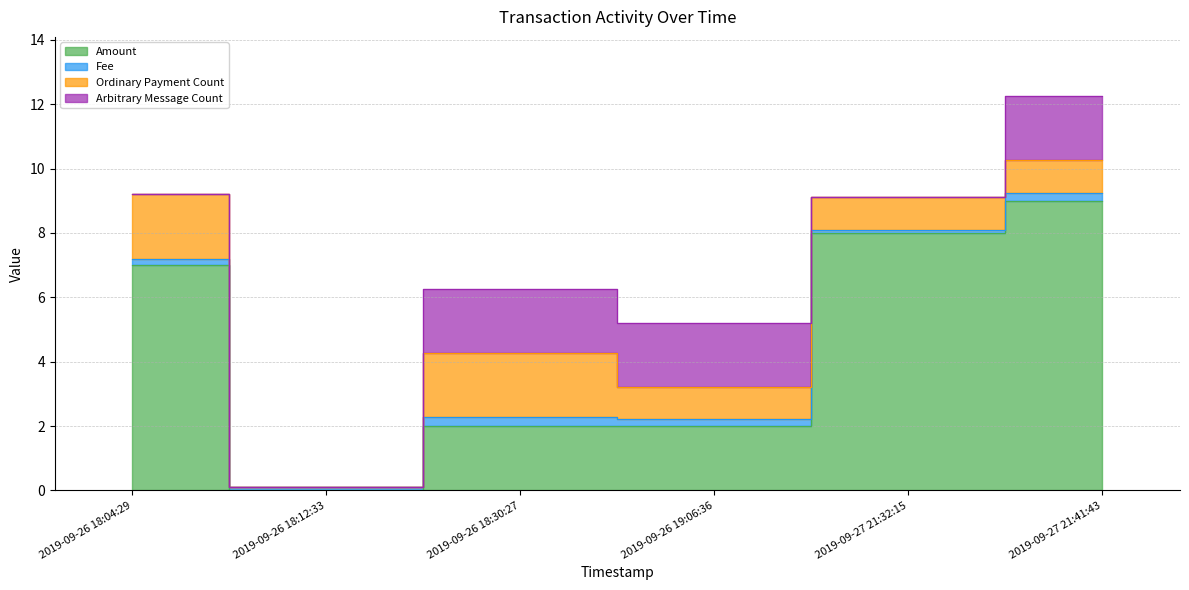

At 2019-09-26 18:04:29, list the series in order from smallest to largest.

Arbitrary Message Count, Fee, Ordinary Payment Count, Amount